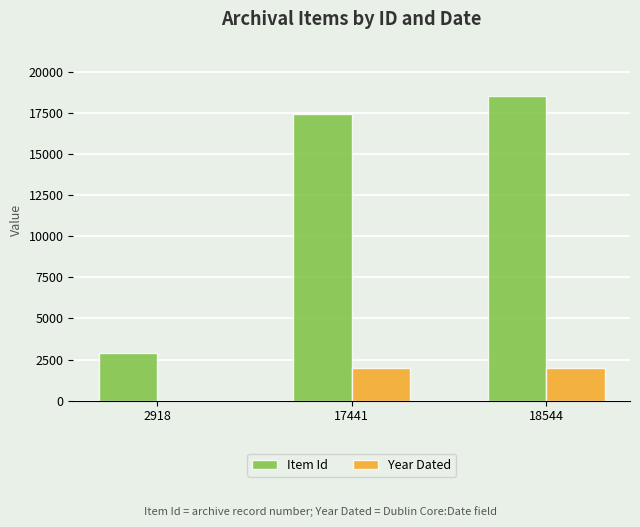

How many groups of bars are there?

3